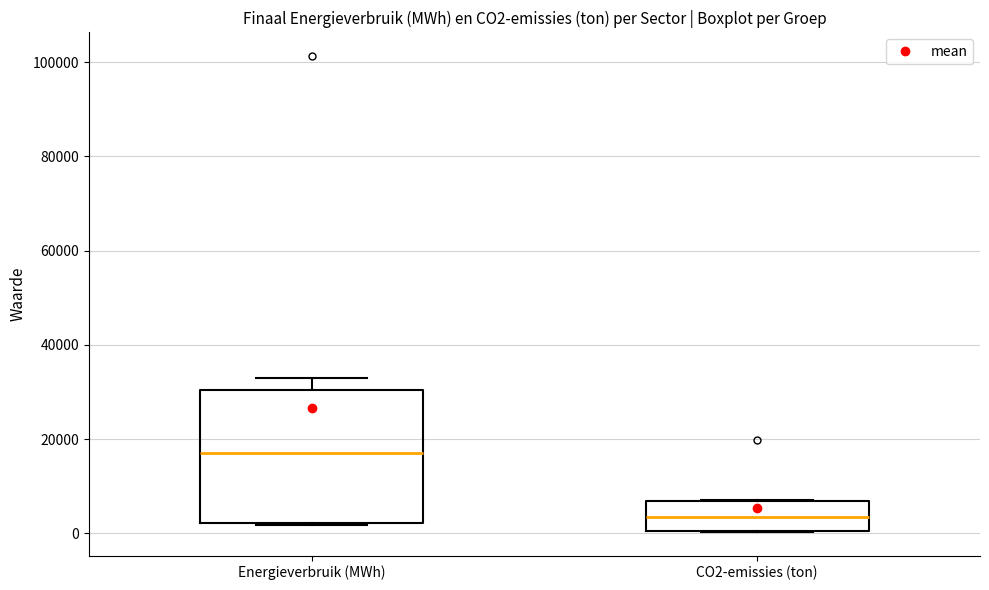

Reading left to right, read every box against the y-axis: the position of its median line, the range the box covers, and the ends of its whiskers. The values are not printed on the chart, so give them approximately, as read against the axis.

Energieverbruik (MWh): median 18000, box 2000 to 30000, whiskers 2000 to 32000
CO2-emissies (ton): median 4000, box 0 to 6000, whiskers 0 to 8000